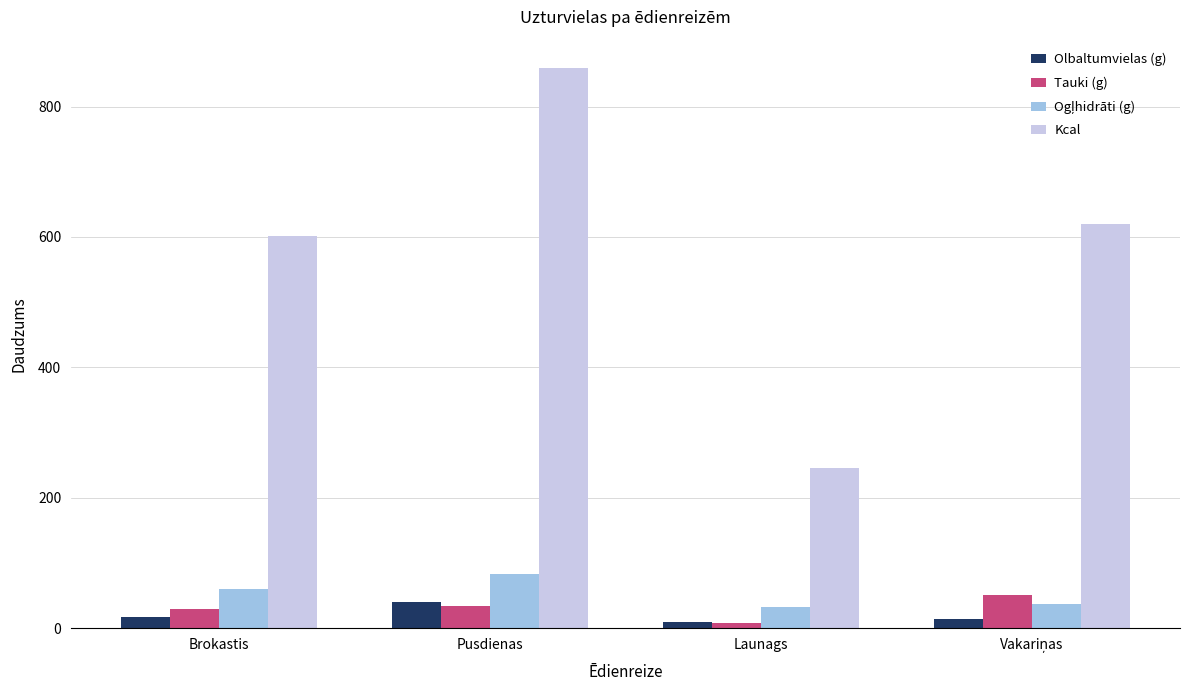

Which series has the largest range (max minus min)?

Kcal